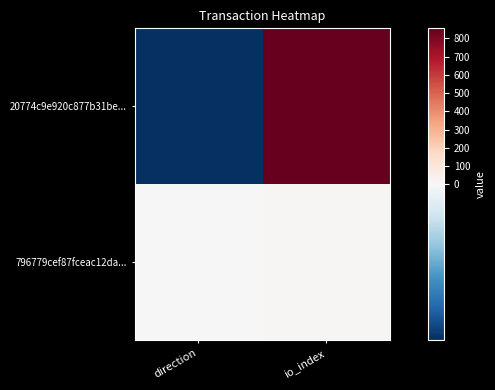

What is the smallest value displayed?

-1